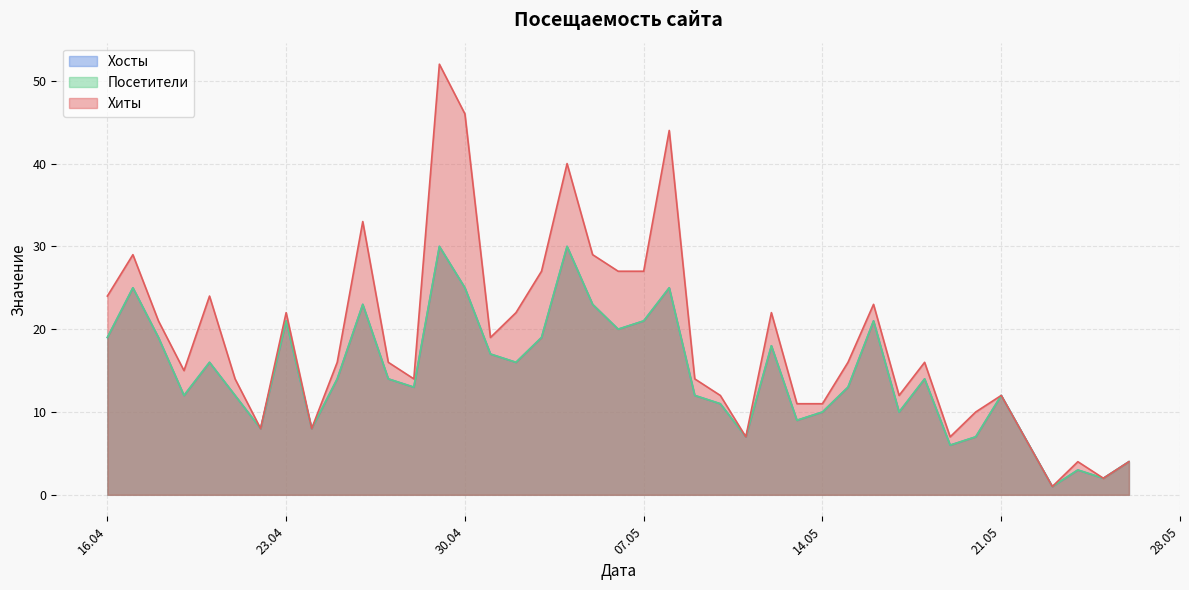

Is it true that Хиты equals 11 at 2024-05-14?

True